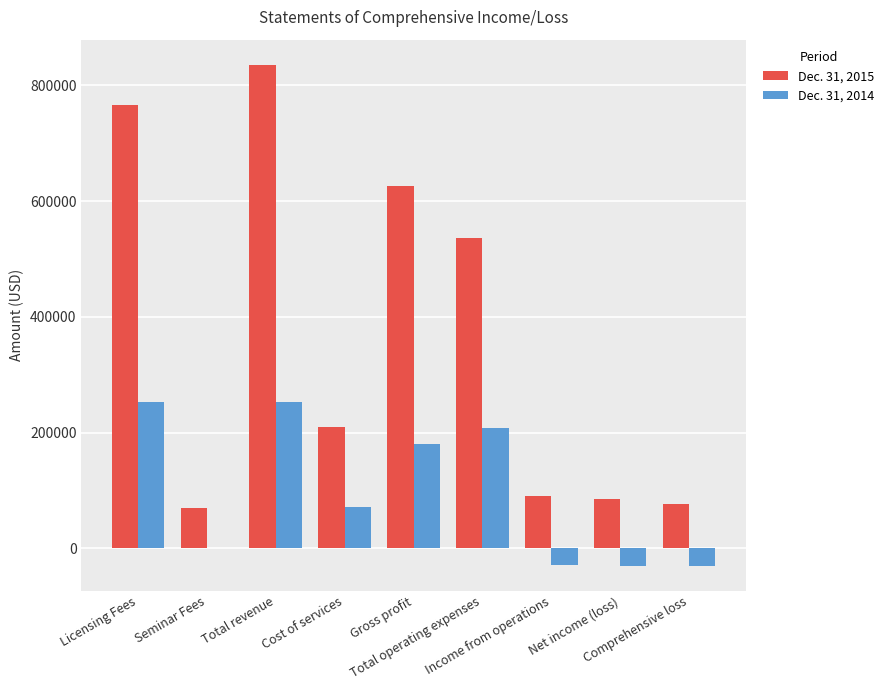

Where does the Dec. 31, 2014 series first go above 72000?

Licensing Fees